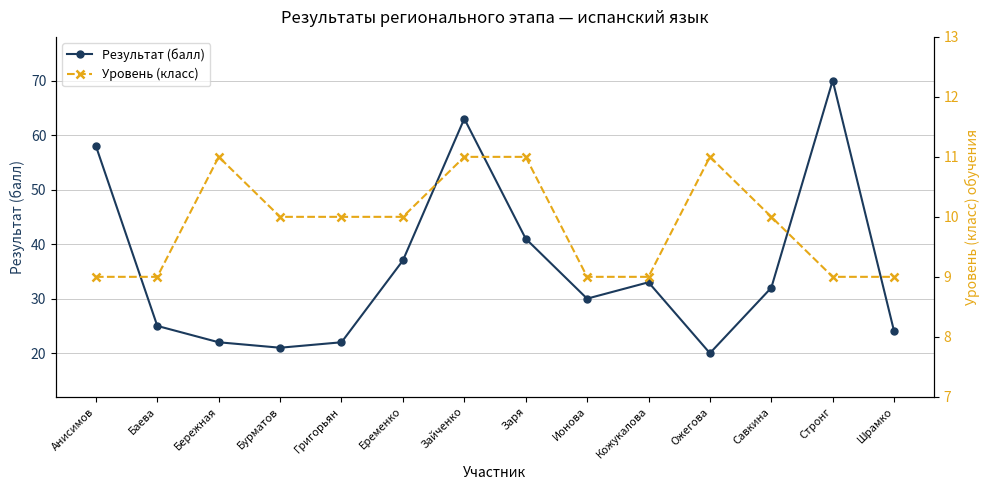

Reading left to right, list all the values displayed in this chart.

Результат (балл): 58	25	22	21	22	37	63	41	30	33	20	32	70	24
Уровень (класс): 9	9	11	10	10	10	11	11	9	9	11	10	9	9